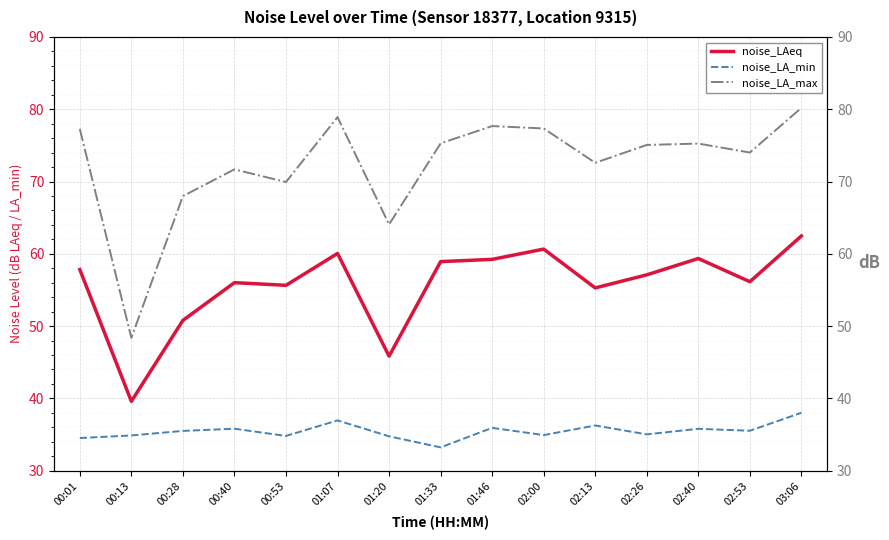

Which series changed the most between 00:40 and 01:07?

noise_LA_max